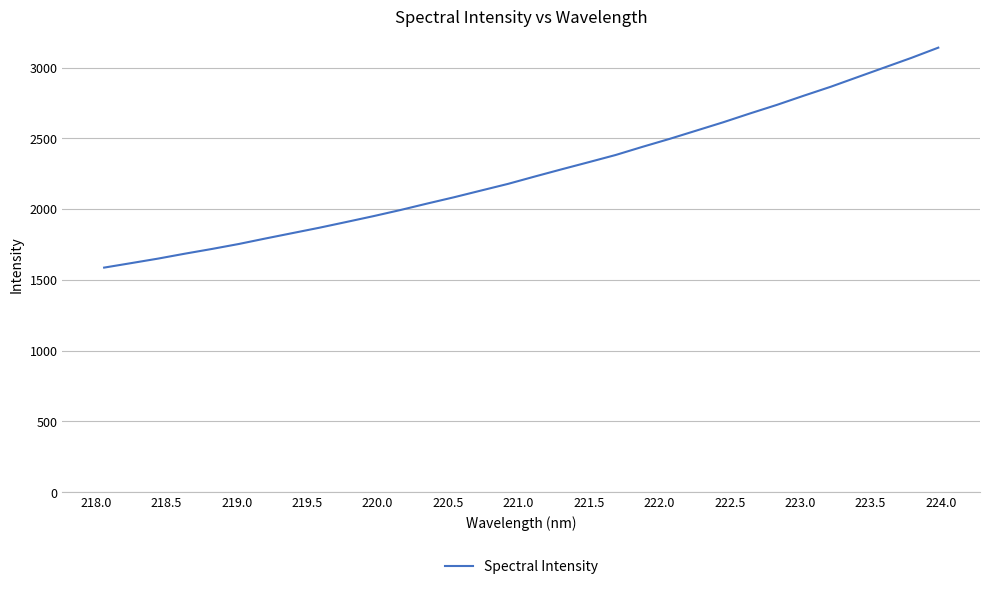

Reading left to right, transcribe all the data shown in this chart.

1586.8	1618.4	1650.3	1685.2	1718.4	1753.6	1792.8	1830.8	1868.8	1909.3	1950.3	1993.4	2039.3	2084.0	2131.2	2178.2	2230.4	2281.4	2331.5	2382.1	2439.9	2495.6	2554.4	2613.3	2675.9	2736.4	2801.2	2864.2	2932.4	3000.3	3068.2	3140.3